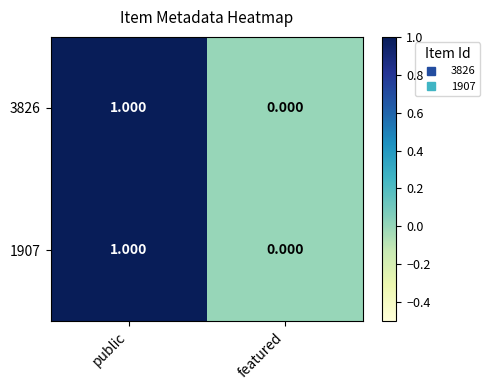

Is the value of 3826 at featured greater than the value of 1907 at public?

No